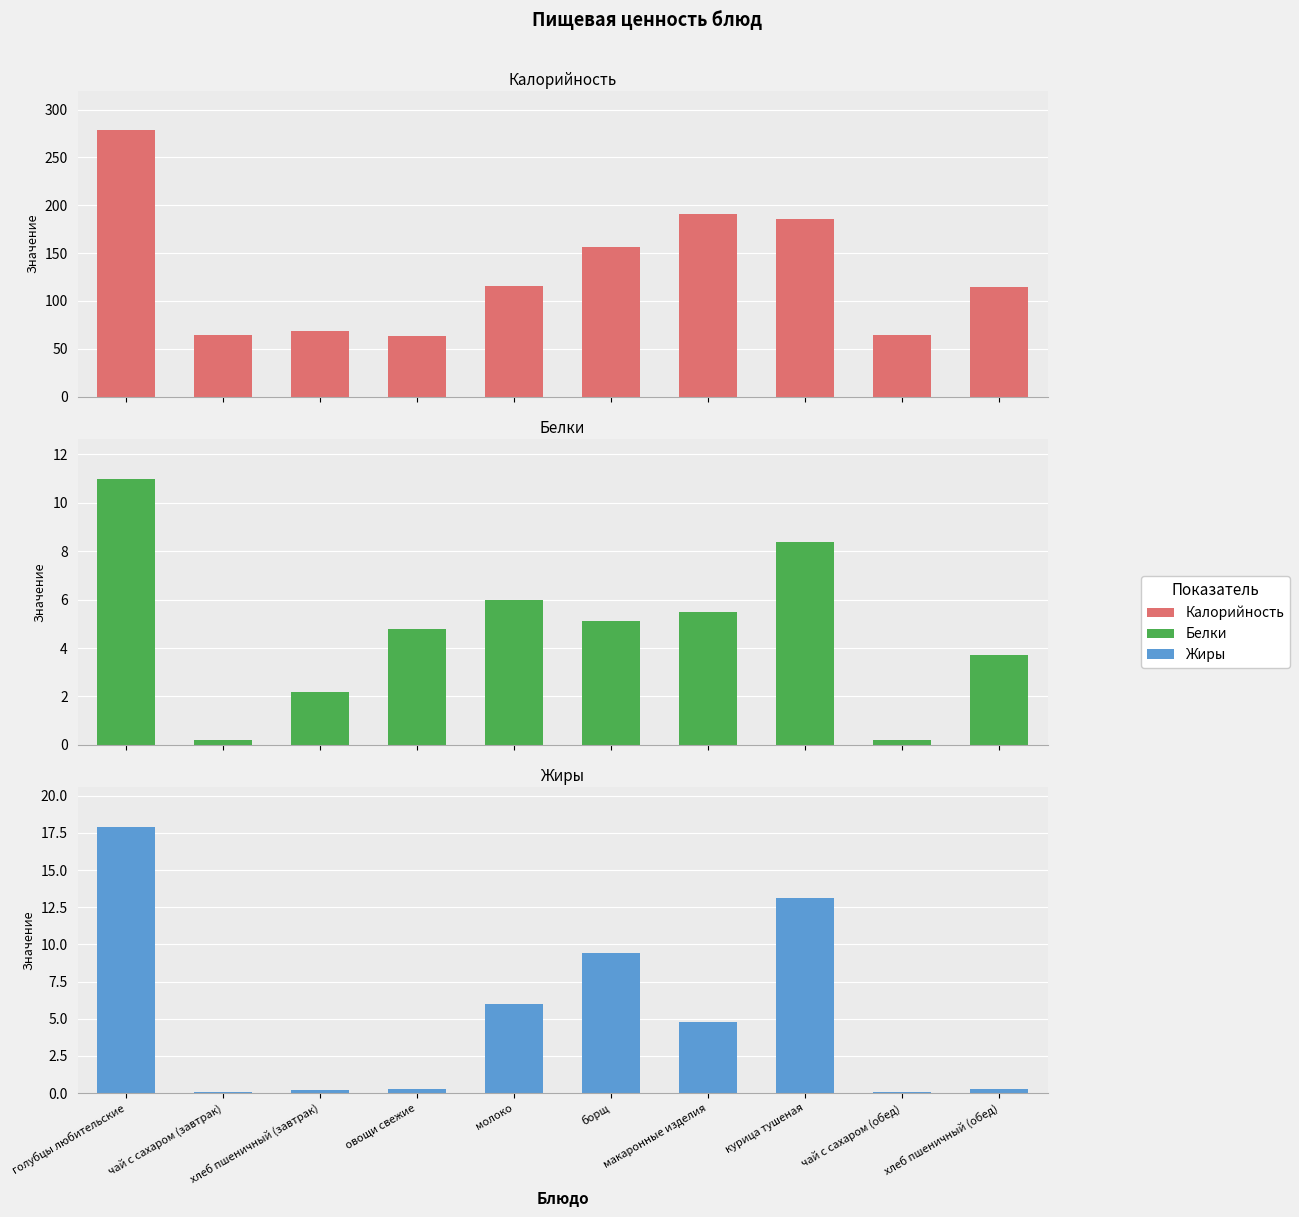

True or false: Жиры has a value of 1.2 at макаронные изделия.

False